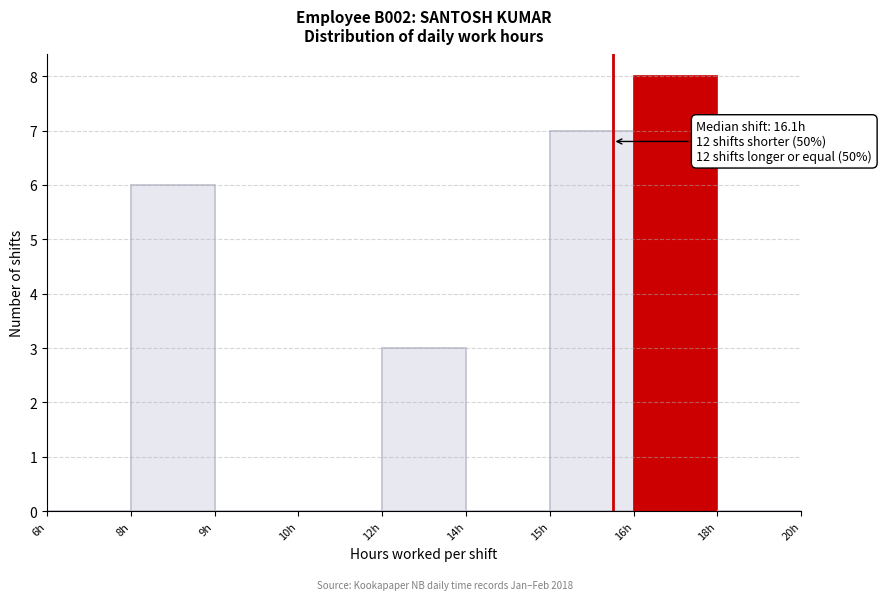

Reading right to left, what are all the values shown in this chart?

18h=0	16h=8	15h=7	14h=0	12h=3	10h=0	9h=0	8h=6	6h=0